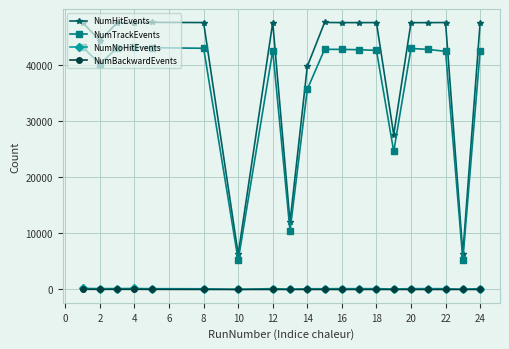

What is the average value of the NumBackwardEvents series?

7